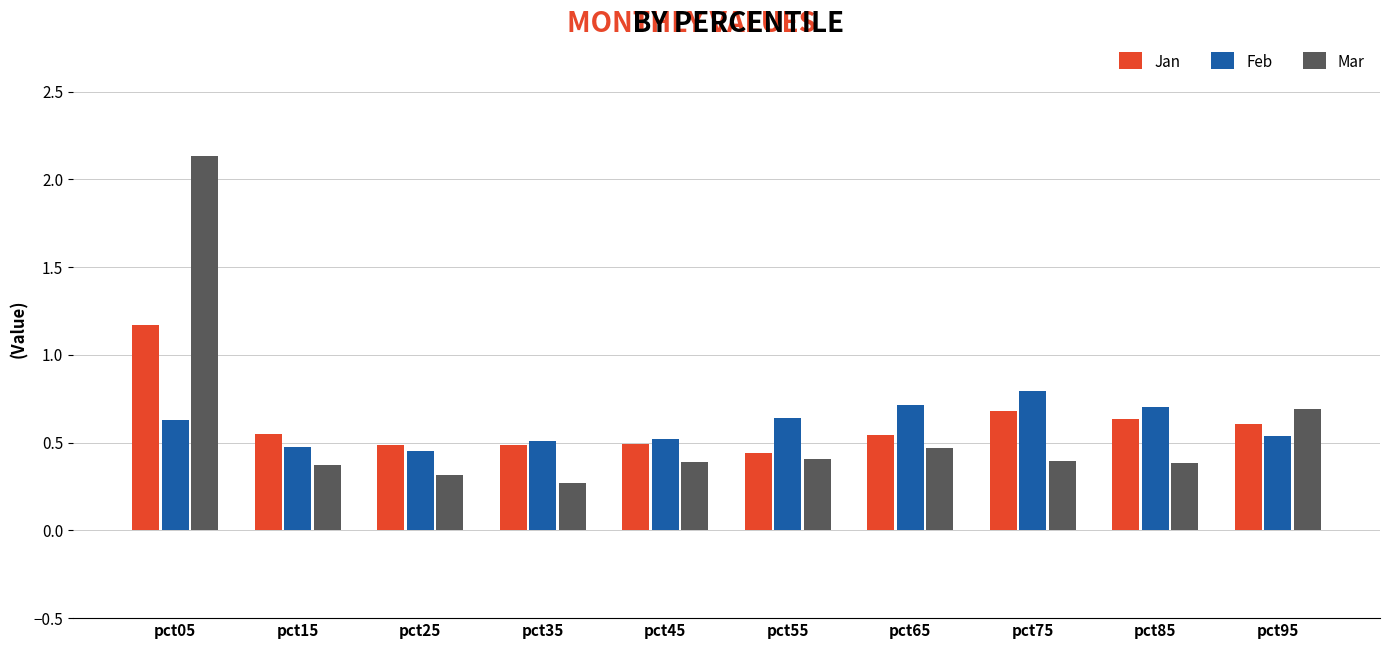

Rank the series at pct05 from lowest to highest value.

Feb, Jan, Mar